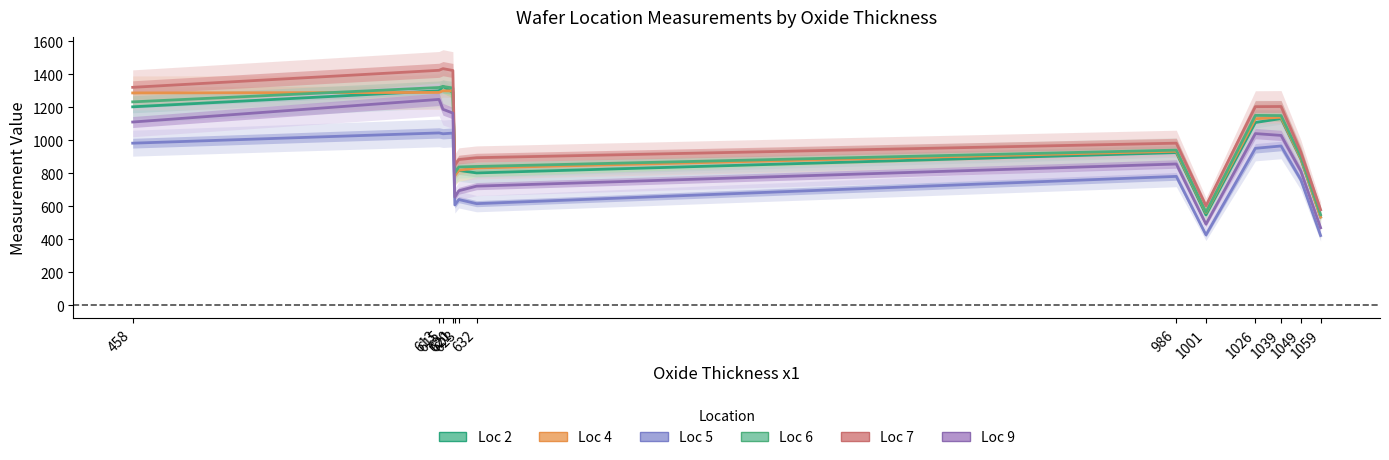

At which label is Loc 2 closest to 931?

986